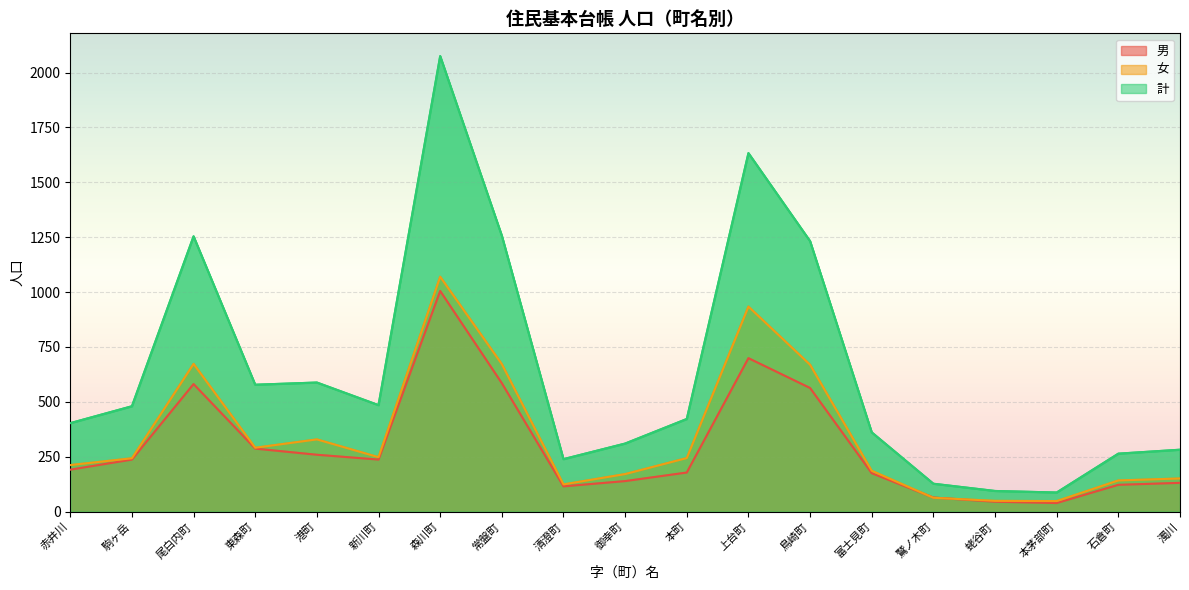

How many distinct data groups are displayed?

3